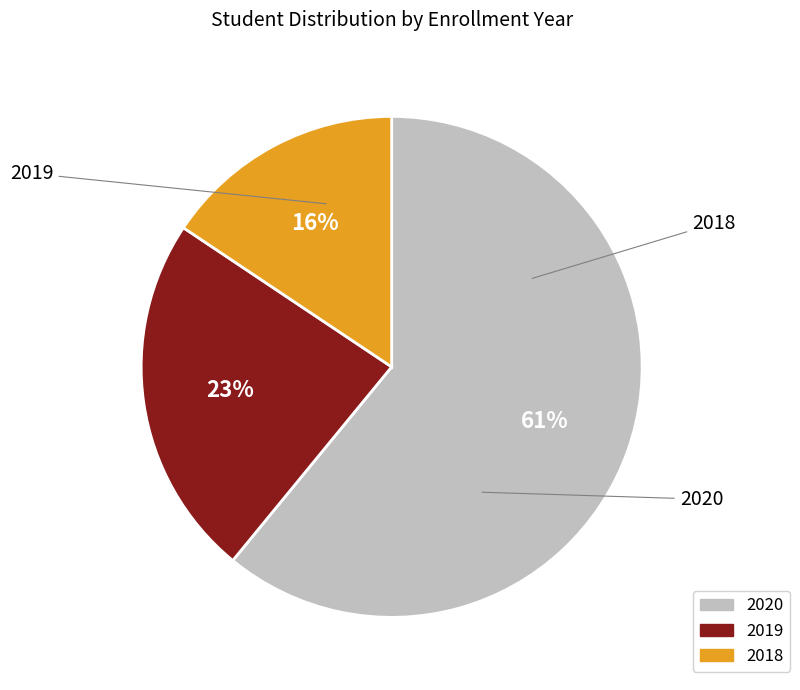

Count the number of slices in the pie.

3